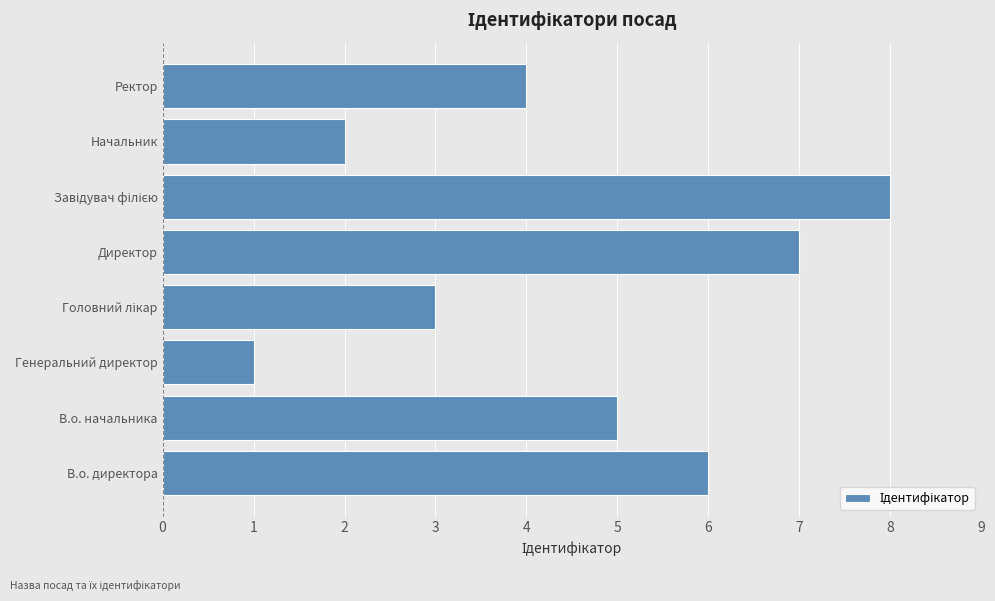

Reading top to bottom, list all the values displayed in this chart.

4	2	8	7	3	1	5	6